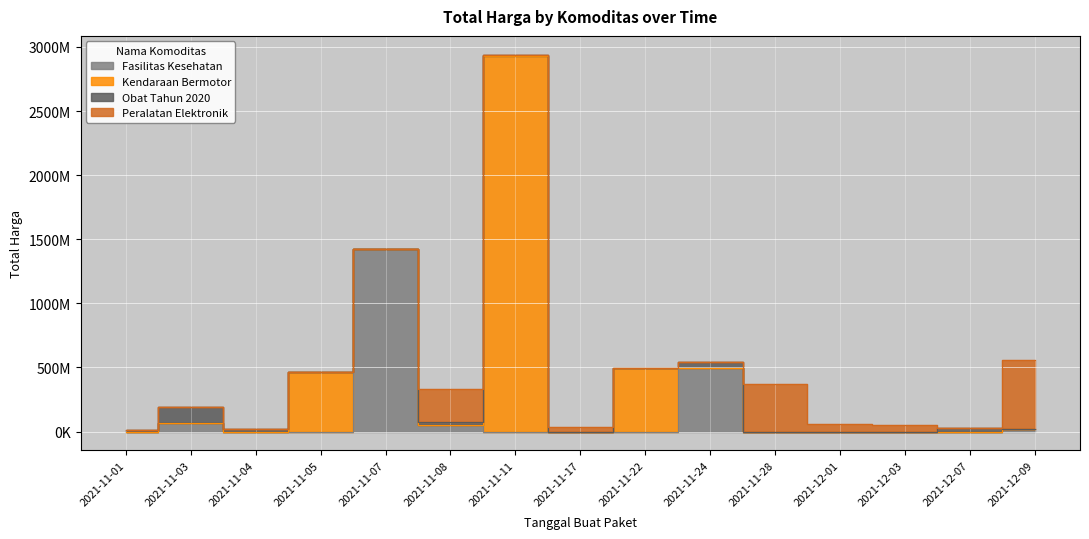

True or false: the data shows 1889253 at 2021-11-08.

False